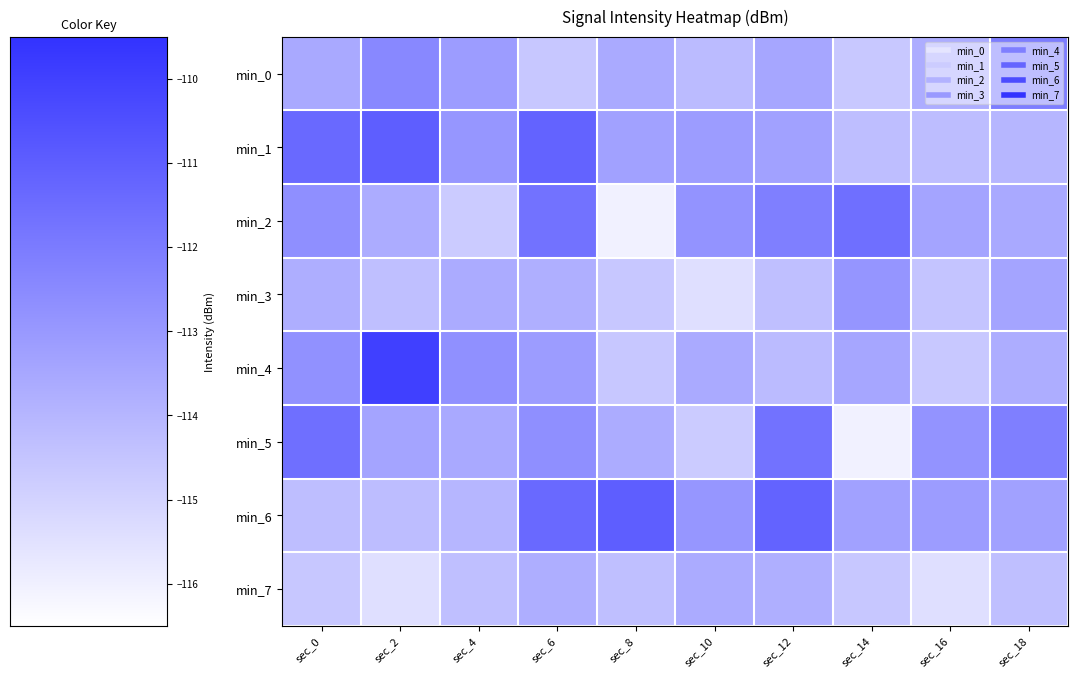

What is the smallest value displayed?

-116.0